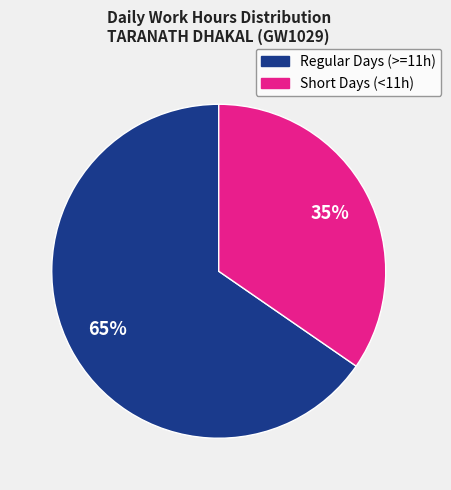

Is there a majority slice in this chart?

Yes